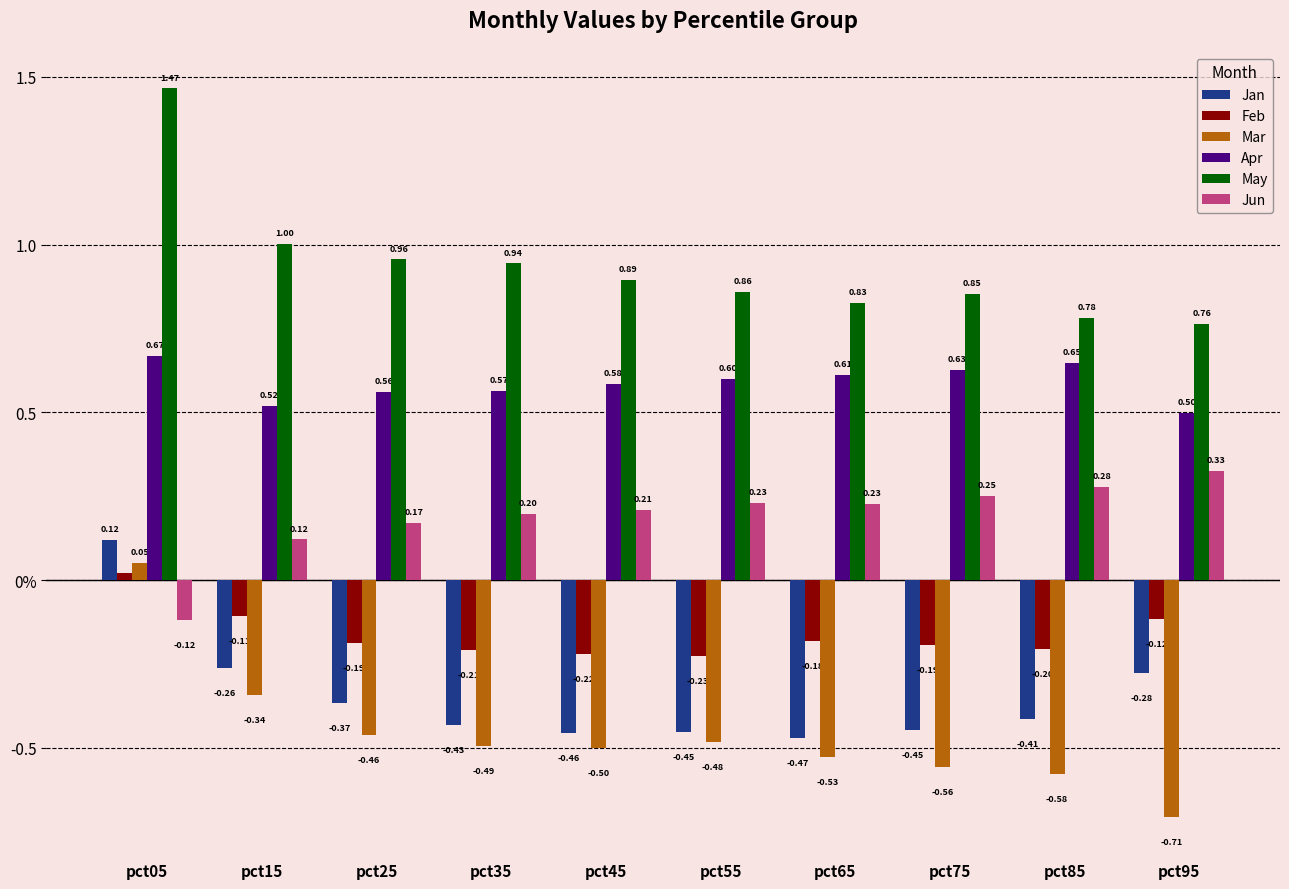

Which has a higher value, pct65 or pct75?

pct75